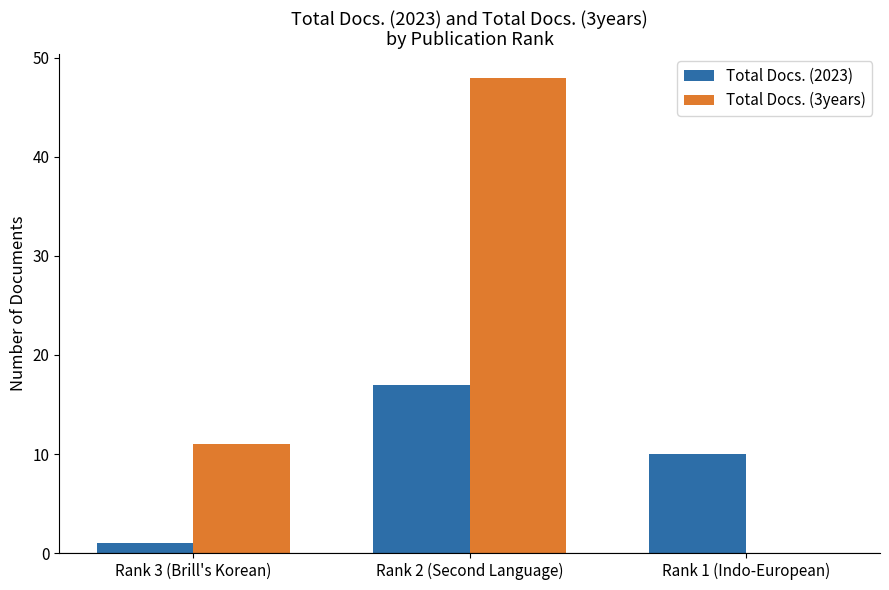

True or false: Total Docs. (3years) has a value of 5 at Rank 3 (Brill's Korean).

False